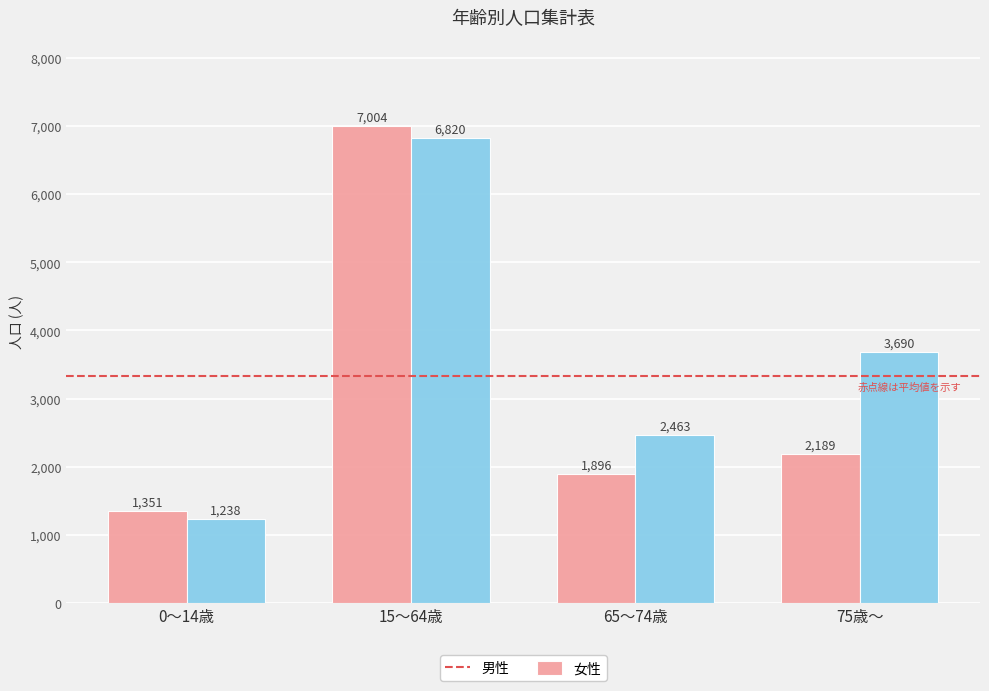

Which category has the highest value in the 男性 series?

15～64歳